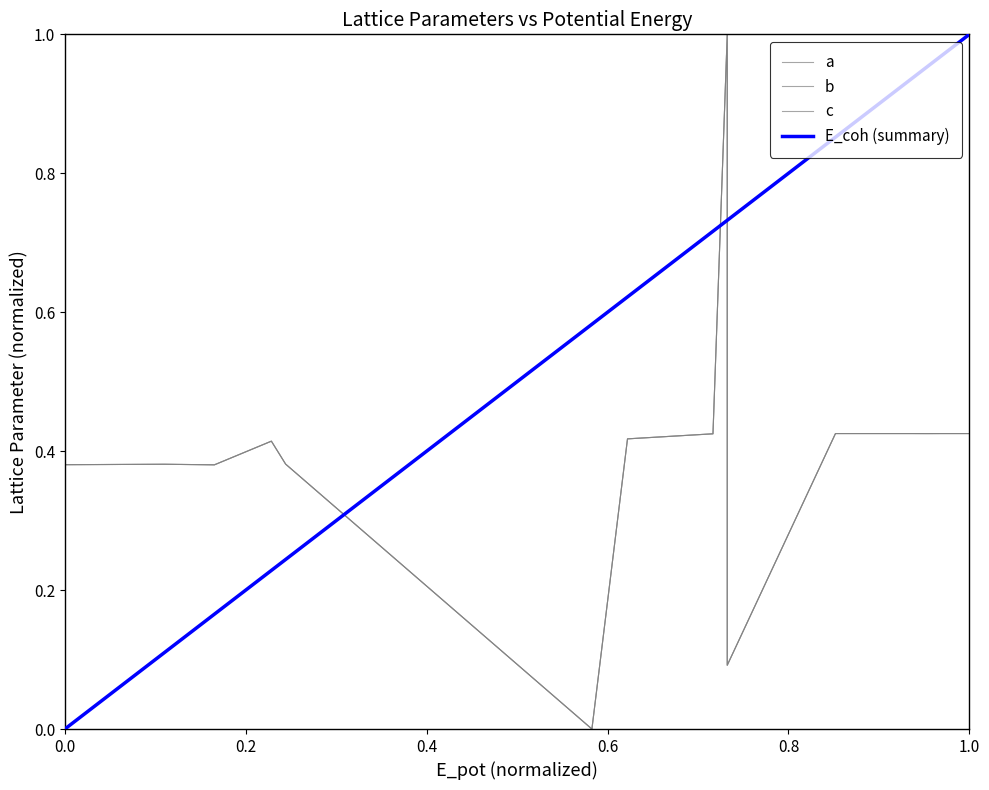

How many intersections are there between E_coh (summary) and a?

3